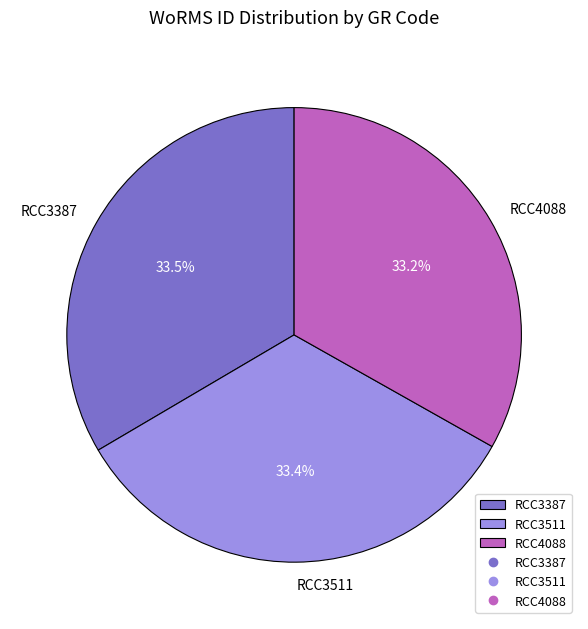

True or false: RCC4088 accounts for 48% of the total.

False